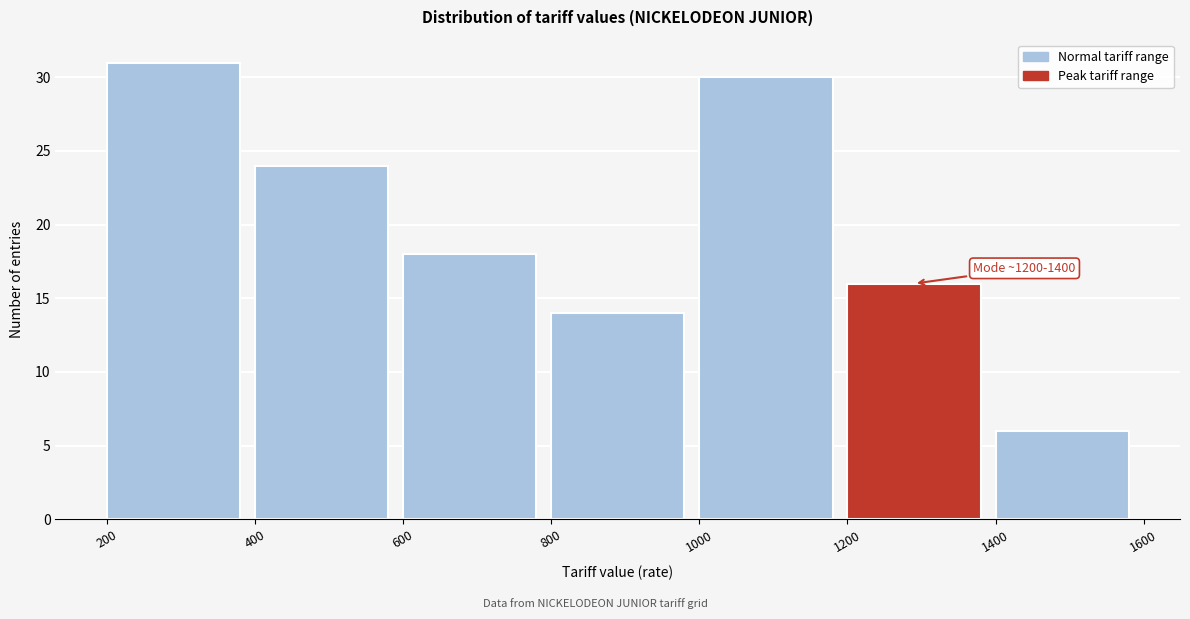

Which range on the x-axis has the tallest bar?

200 to 400